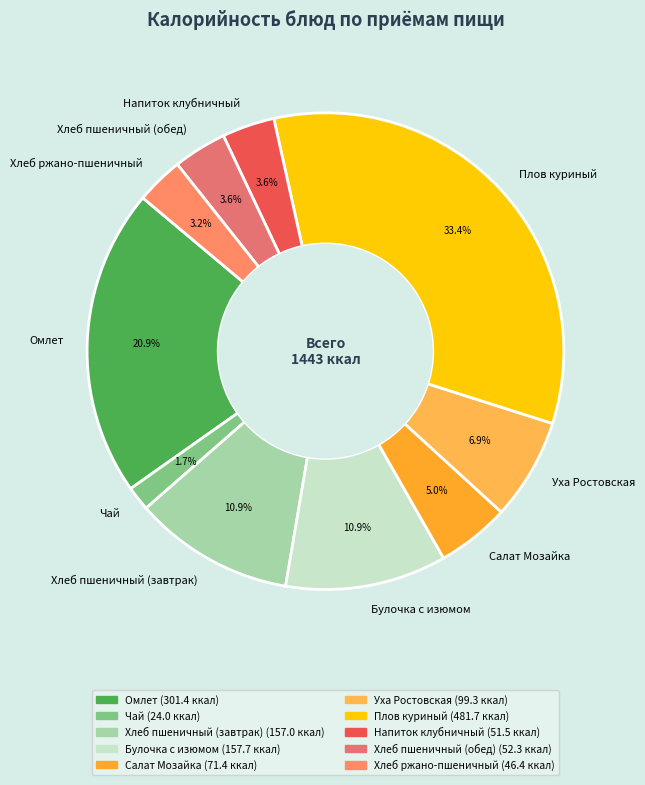

Which slice is the largest?

Плов куриный